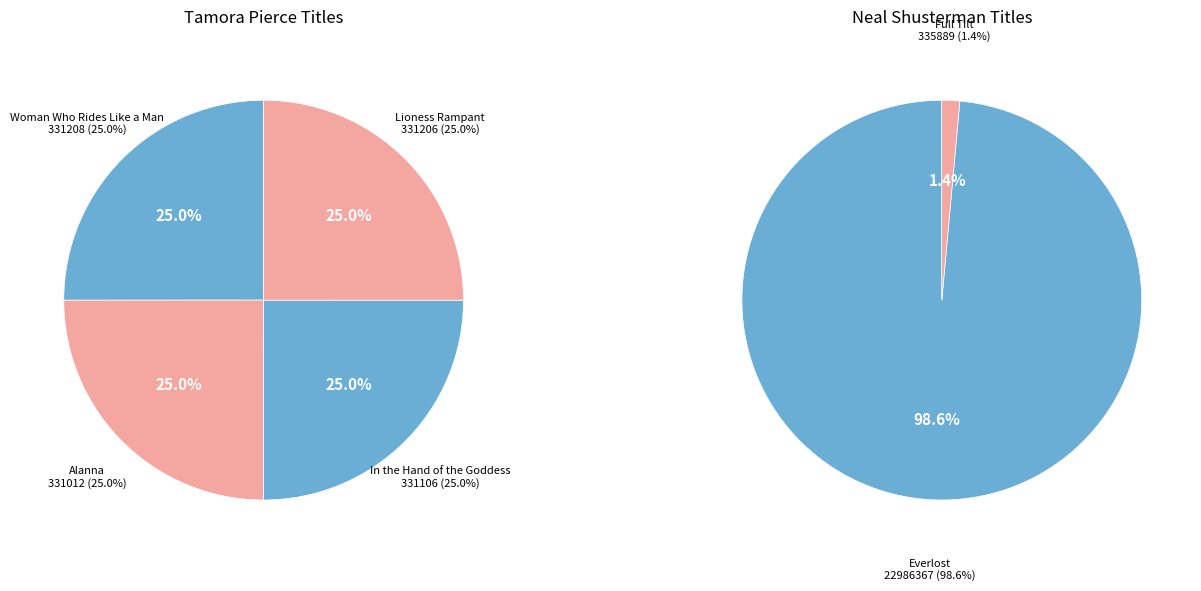

Rank the categories by value from lowest to highest.

Alanna, In the Hand of the Goddess, Lioness Rampant, Woman Who Rides Like a Man, Full Tilt, Everlost